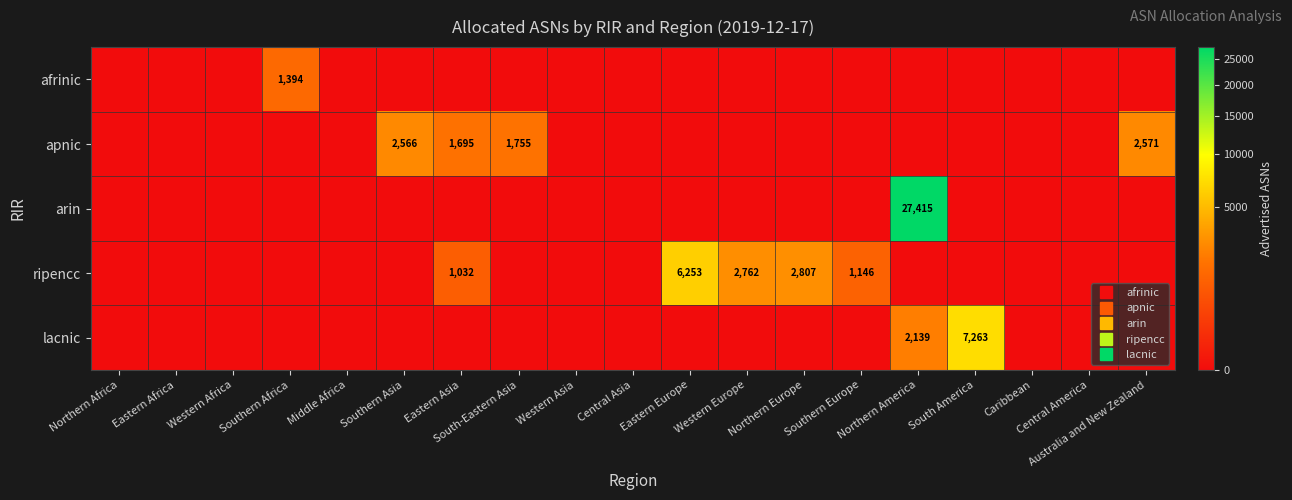

What is the difference between the maximum and second lowest values in the ripencc series?

6253